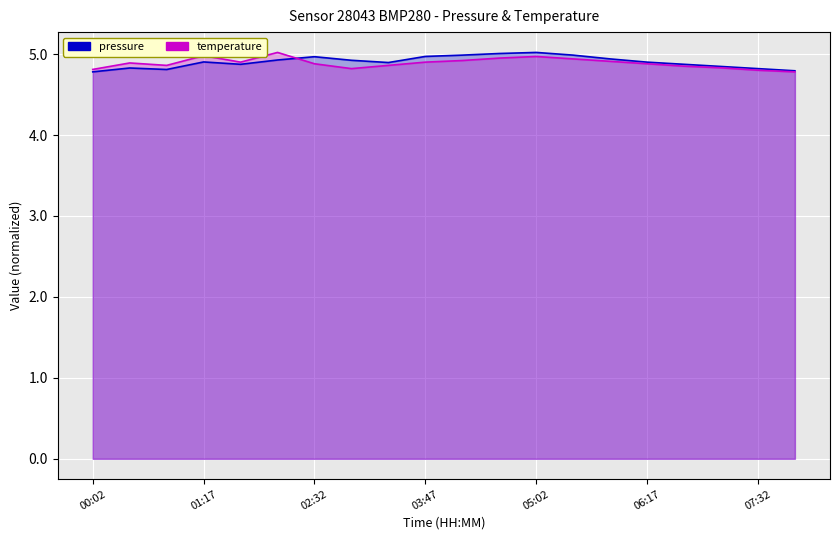

The temperature series shows 7.2 at 01:42. True or false?

False